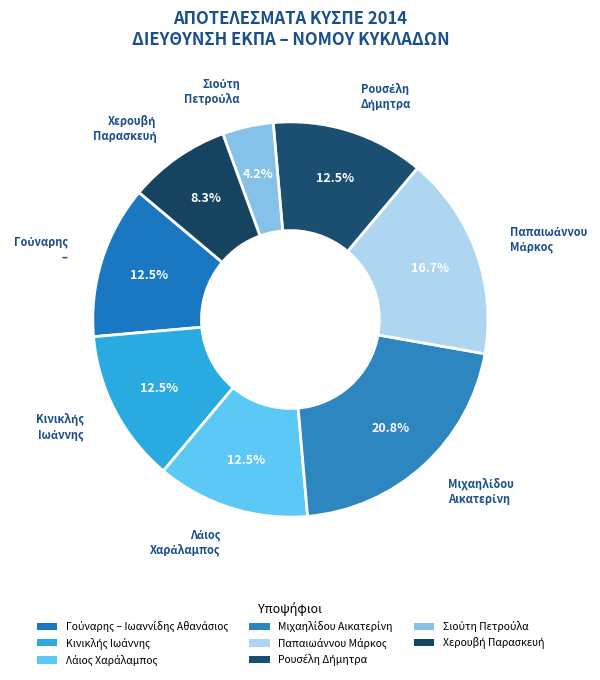

What percentage is NOT represented by Λάιος Χαράλαμπος?

87.5%